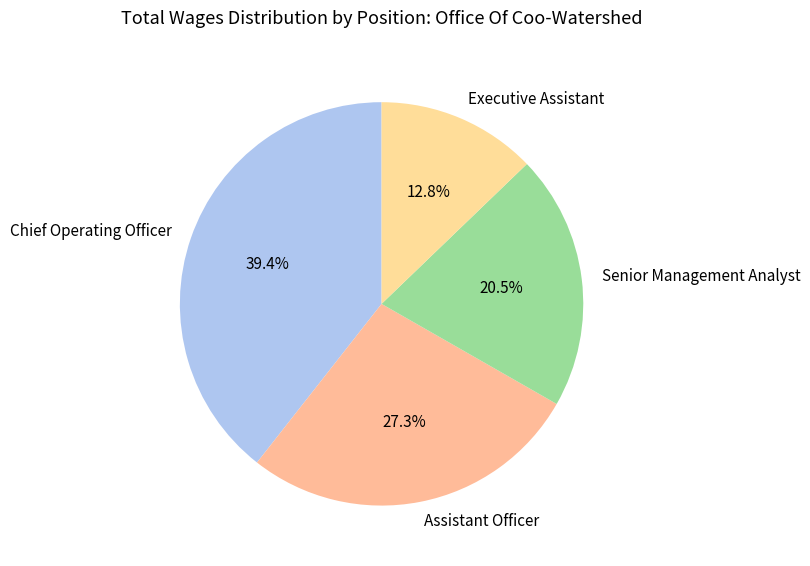

How much of the chart is everything except Executive Assistant?

87.2%